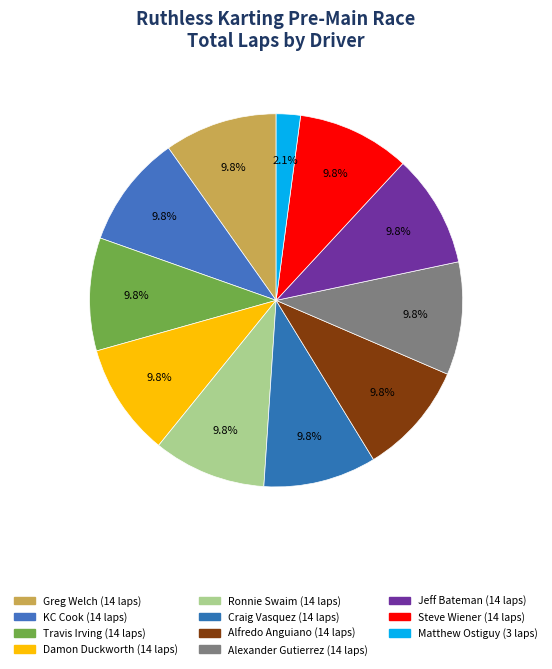

How much of the chart is everything except Ronnie Swaim?

90.2%